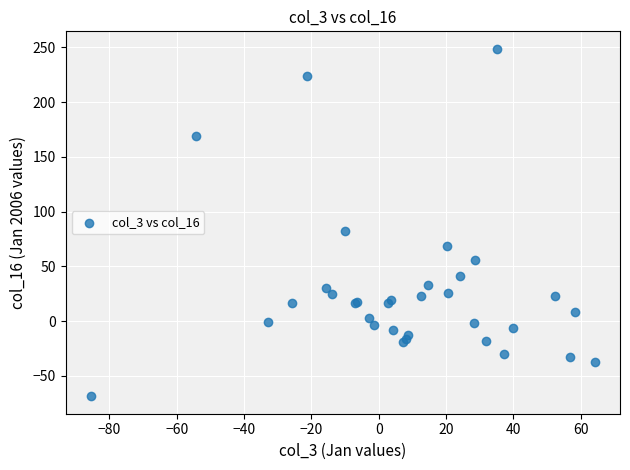

What Y value in the scatter plot is closest to 90?

82.6